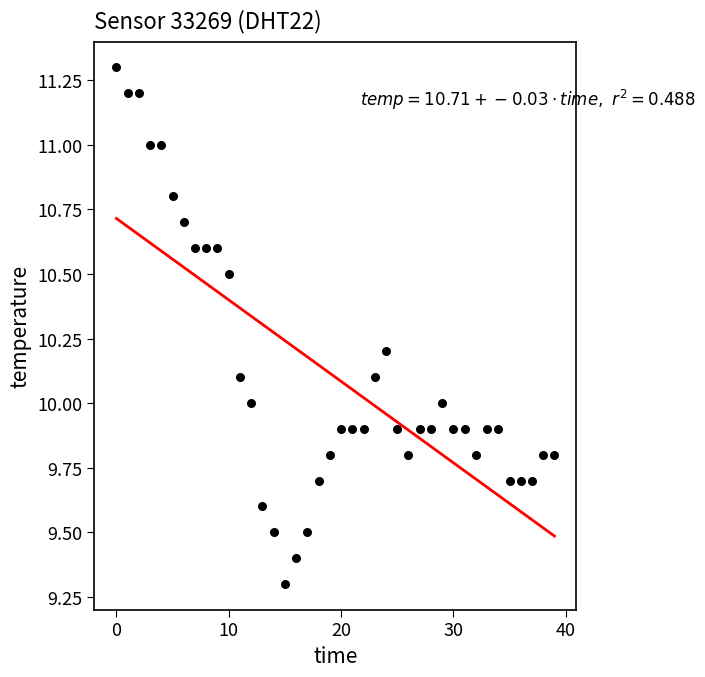

What is the range of Y values (max minus min)?

2.0